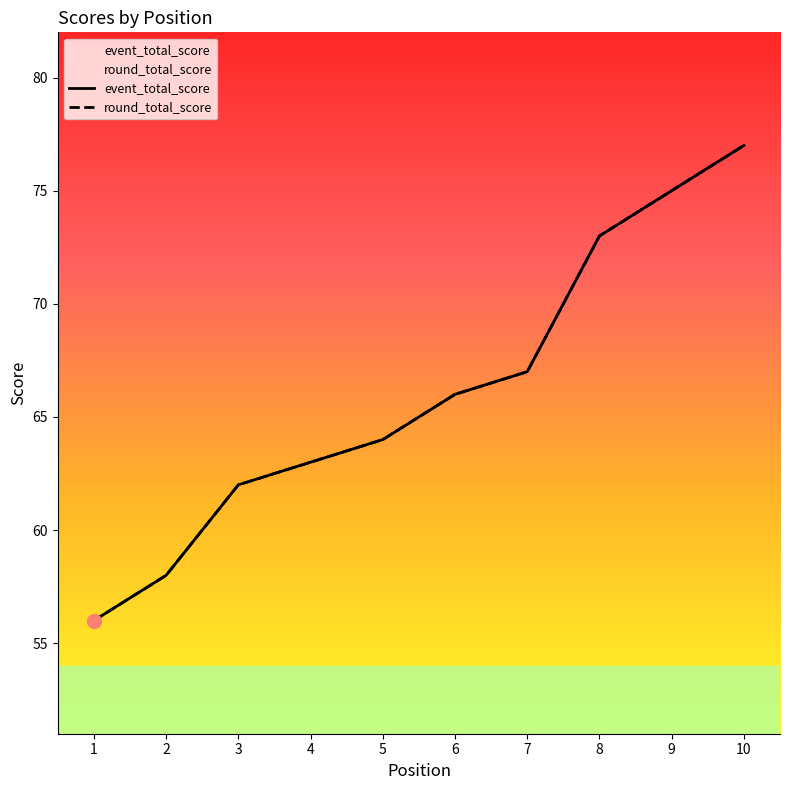

True or false: round_total_score and event_total_score intersect in this chart.

False